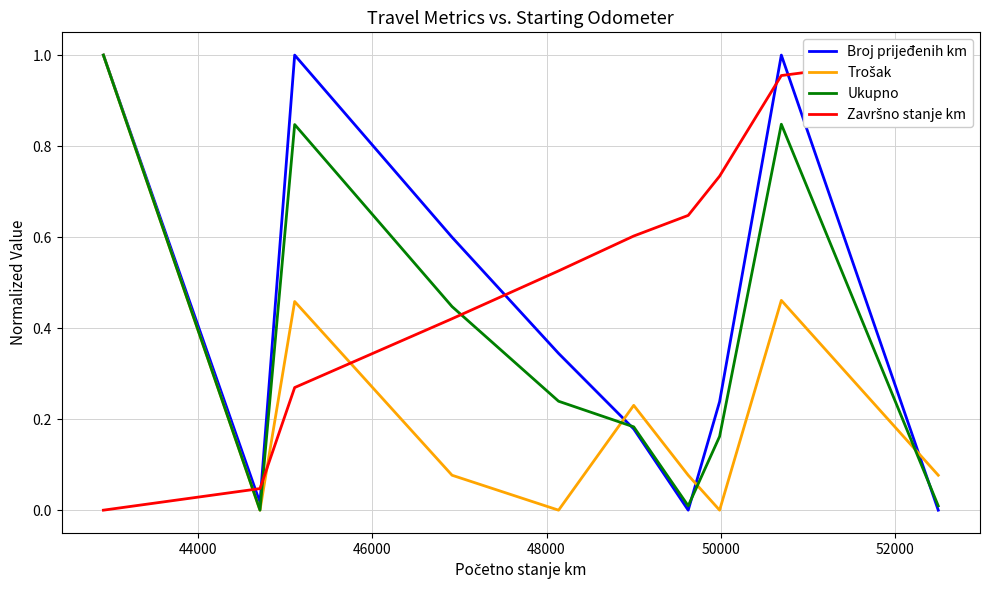

How many values in Završno stanje km are above zero?

9